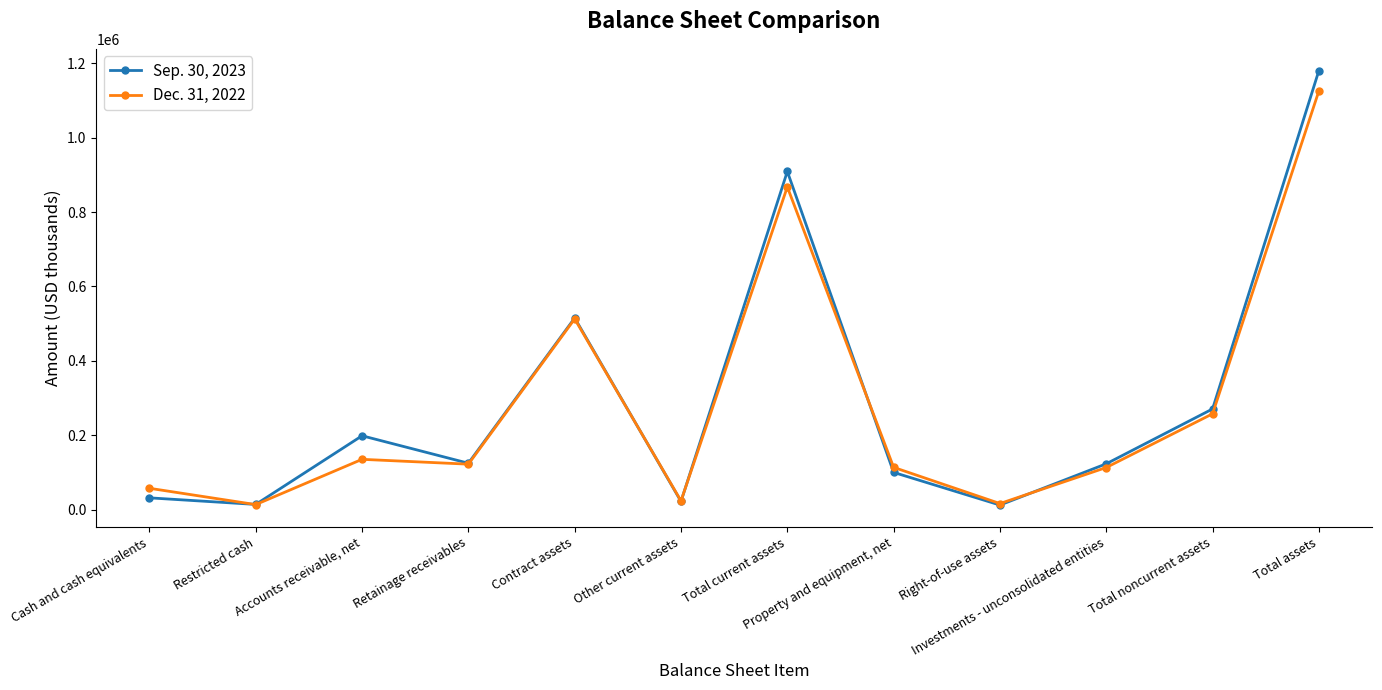

What is the difference between the maximum and minimum values in the Dec. 31, 2022 series?

1111229